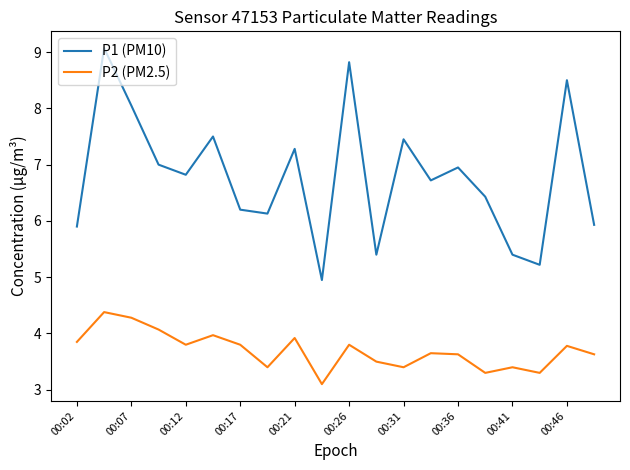

Which series has the widest spread of values?

P1 (PM10)